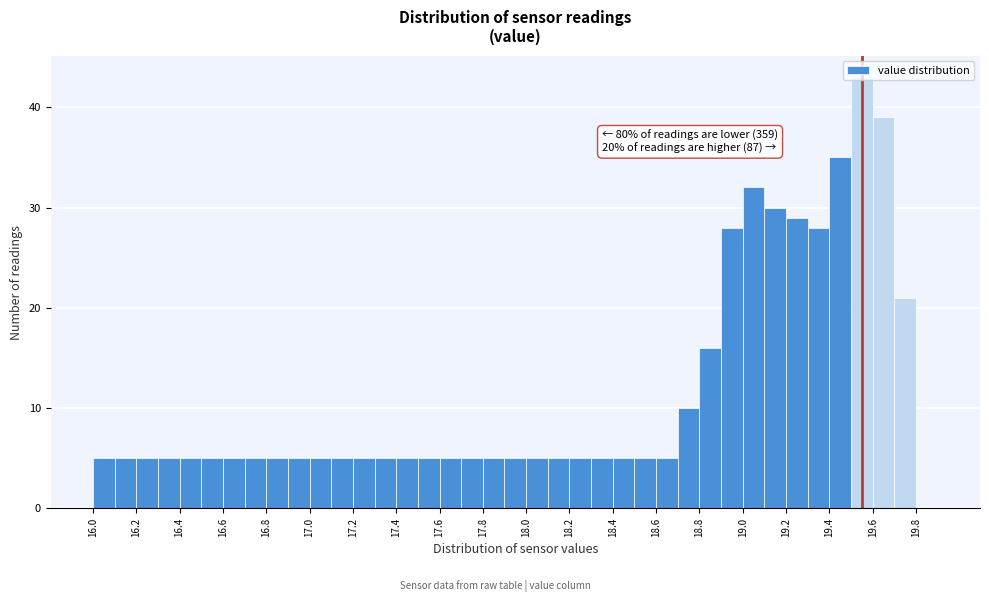

Over which range of the x-axis is the bar tallest?

19.5 to 19.6